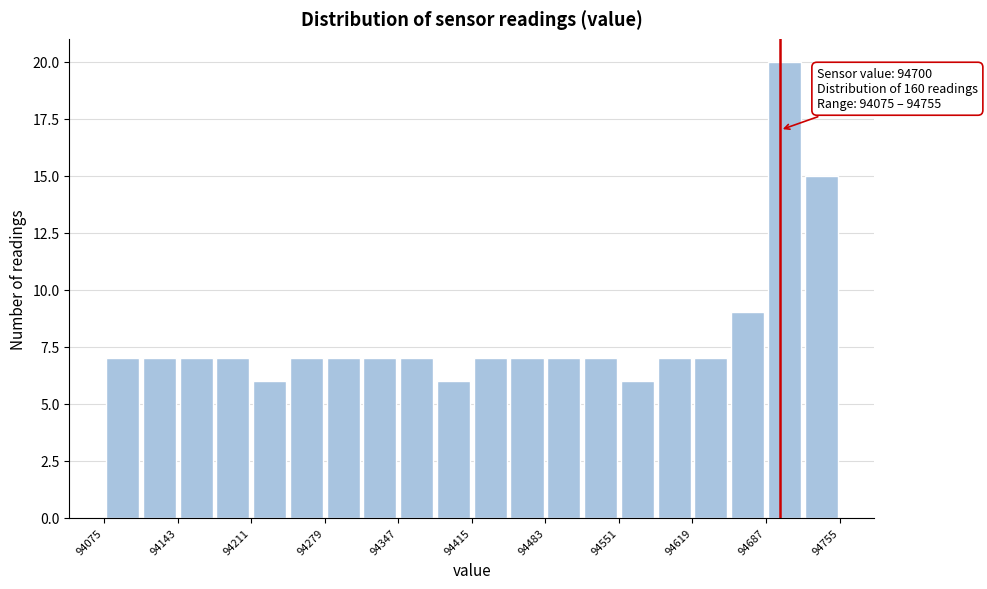

Around what value on the x-axis is the tallest bar? Give the approximate position of its centre, as read against the axis.

94700